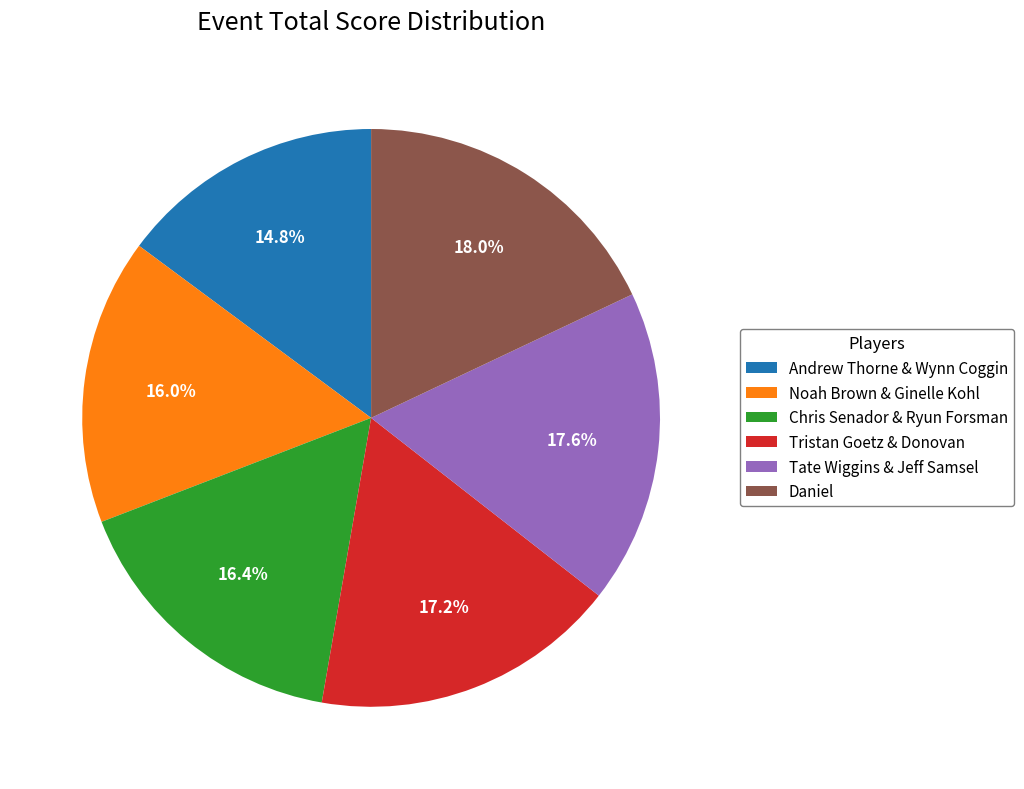

What percentage is the Chris Senador & Ryun Forsman slice, to the nearest percent?

16%